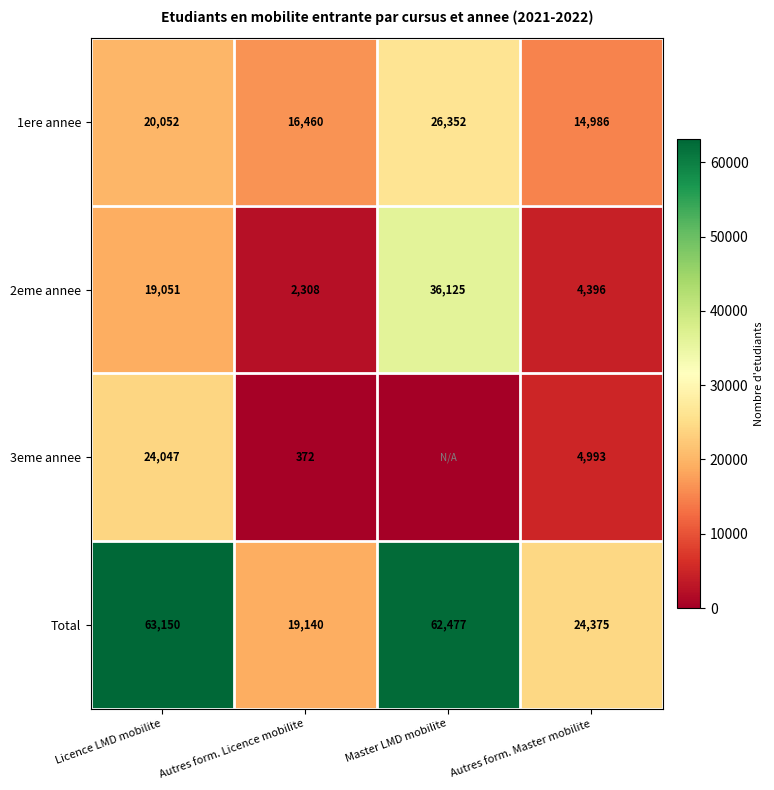

Between Autres form. Licence mobilite and Autres form. Master mobilite, which series saw the biggest shift?

Total